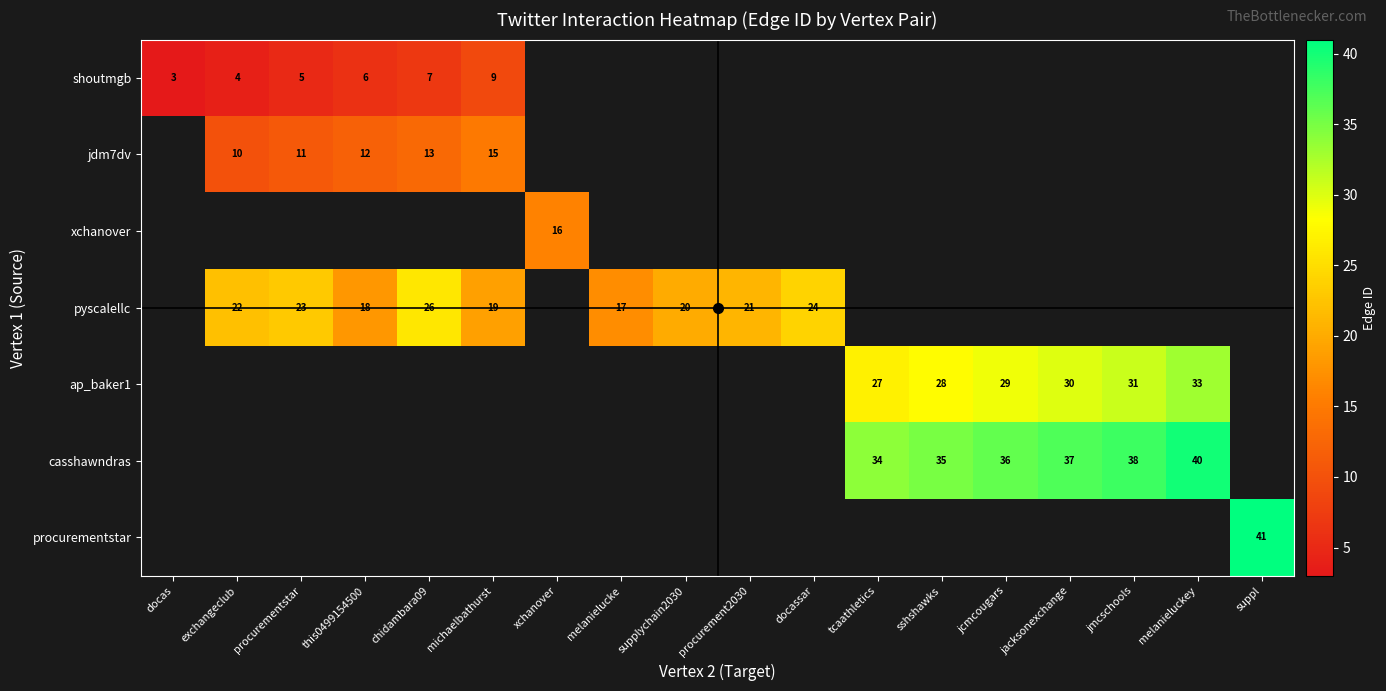

At how many categories does at least one series exceed 34?

6